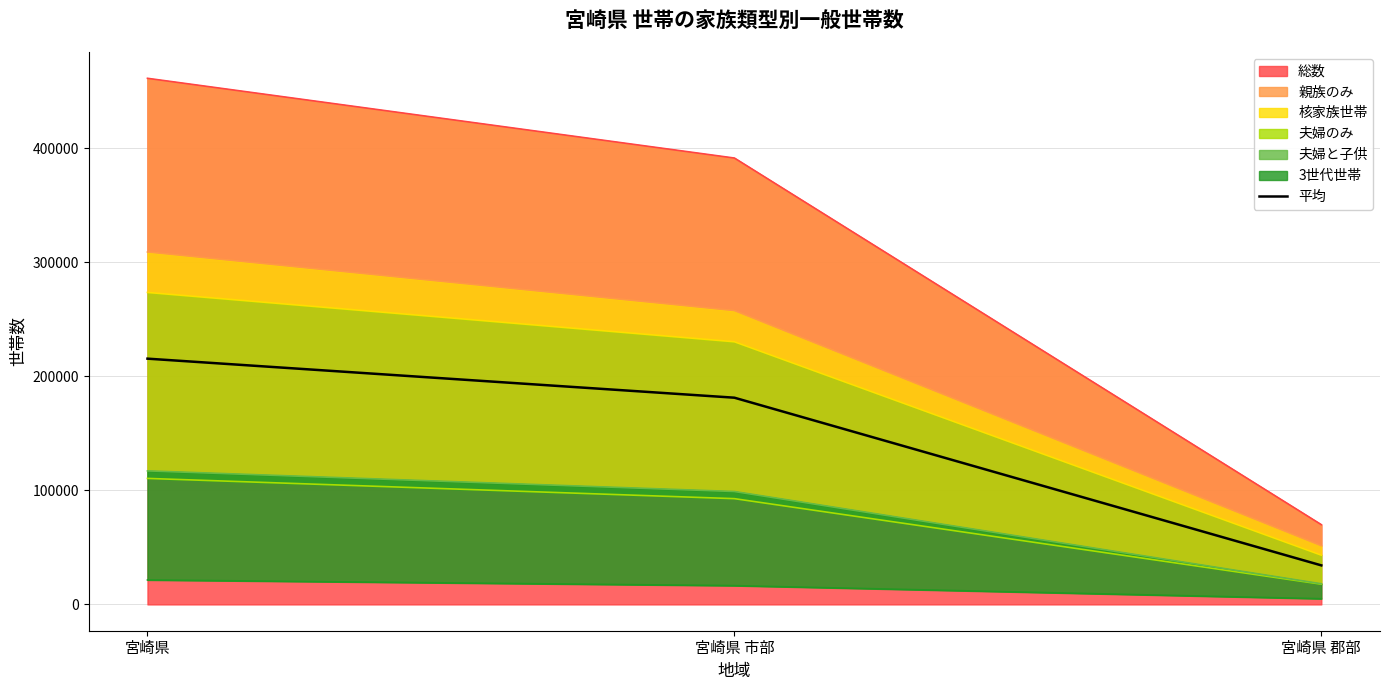

What is the label of the 1st bar from the right?

宮崎県 郡部